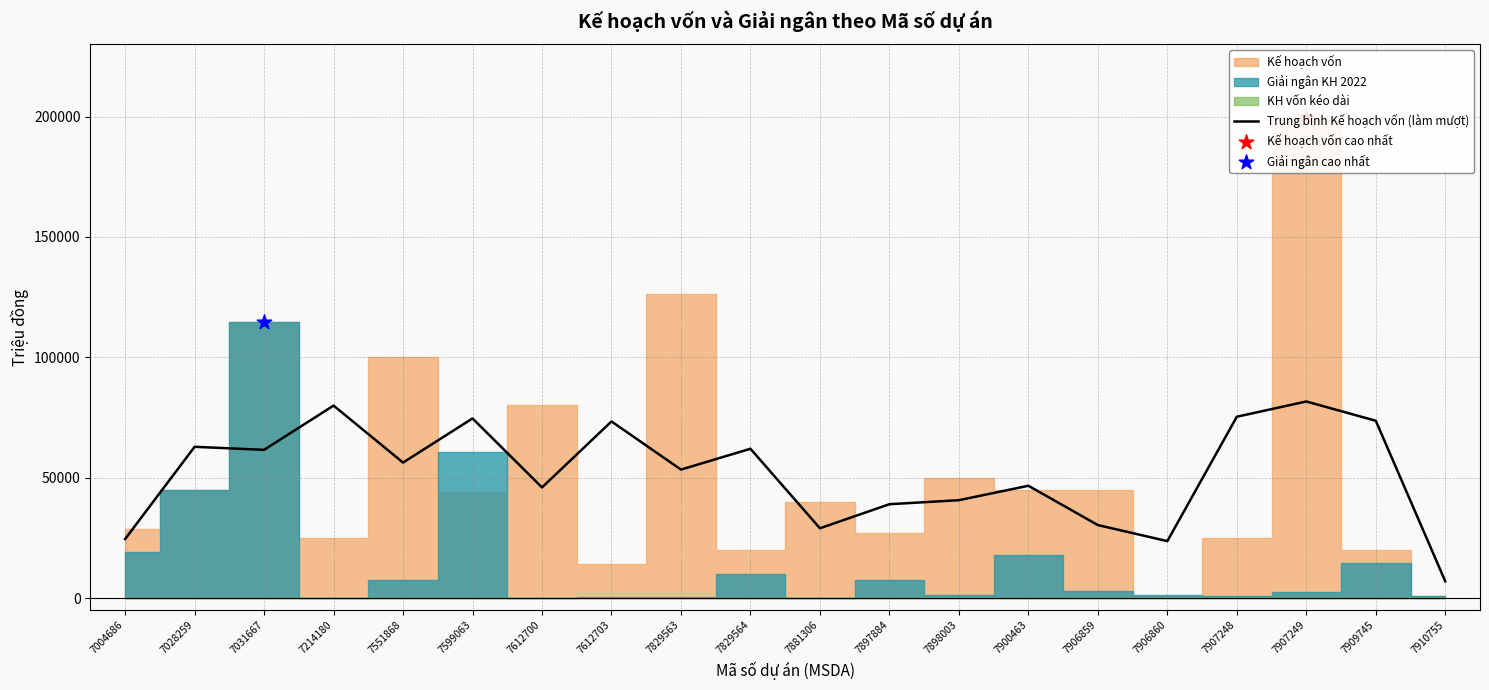

What is the change in value from 7612700 to 7612703?

+27409.3